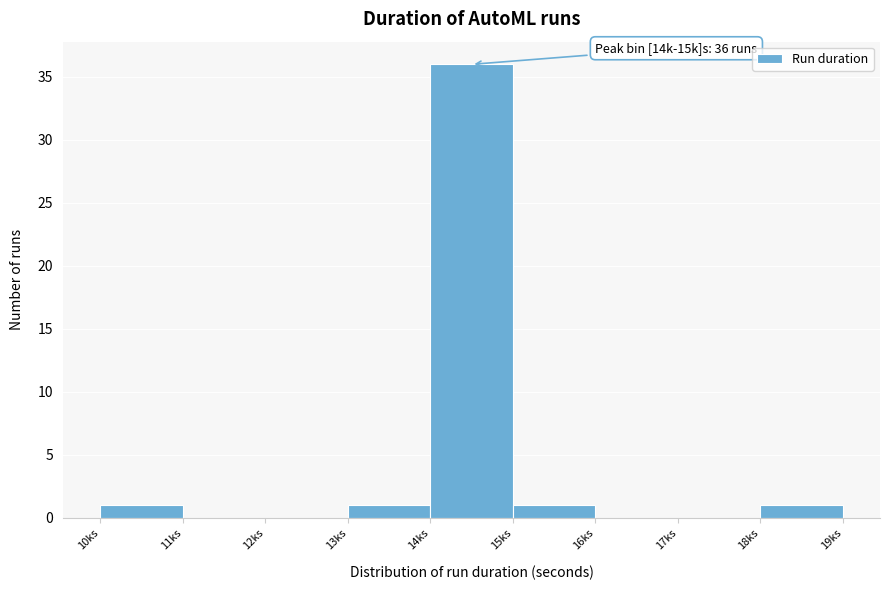

Reading left to right, what are all the values shown in this chart?

10ks=1	11ks=0	12ks=0	13ks=1	14ks=36	15ks=1	16ks=0	17ks=0	18ks=1